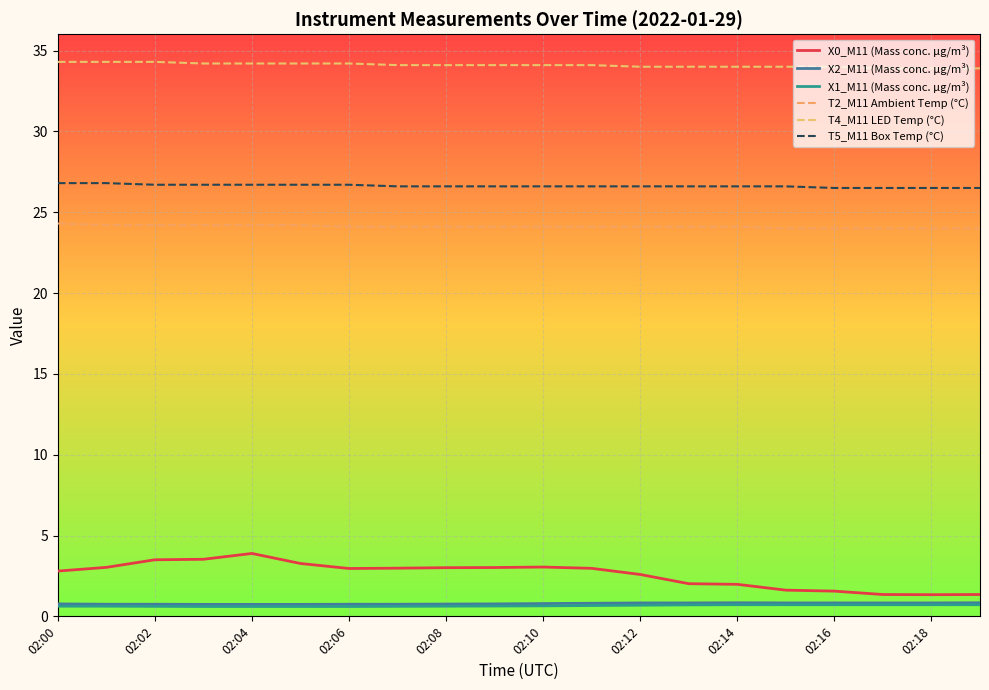

Is this an area chart (filled region under the line)?

No